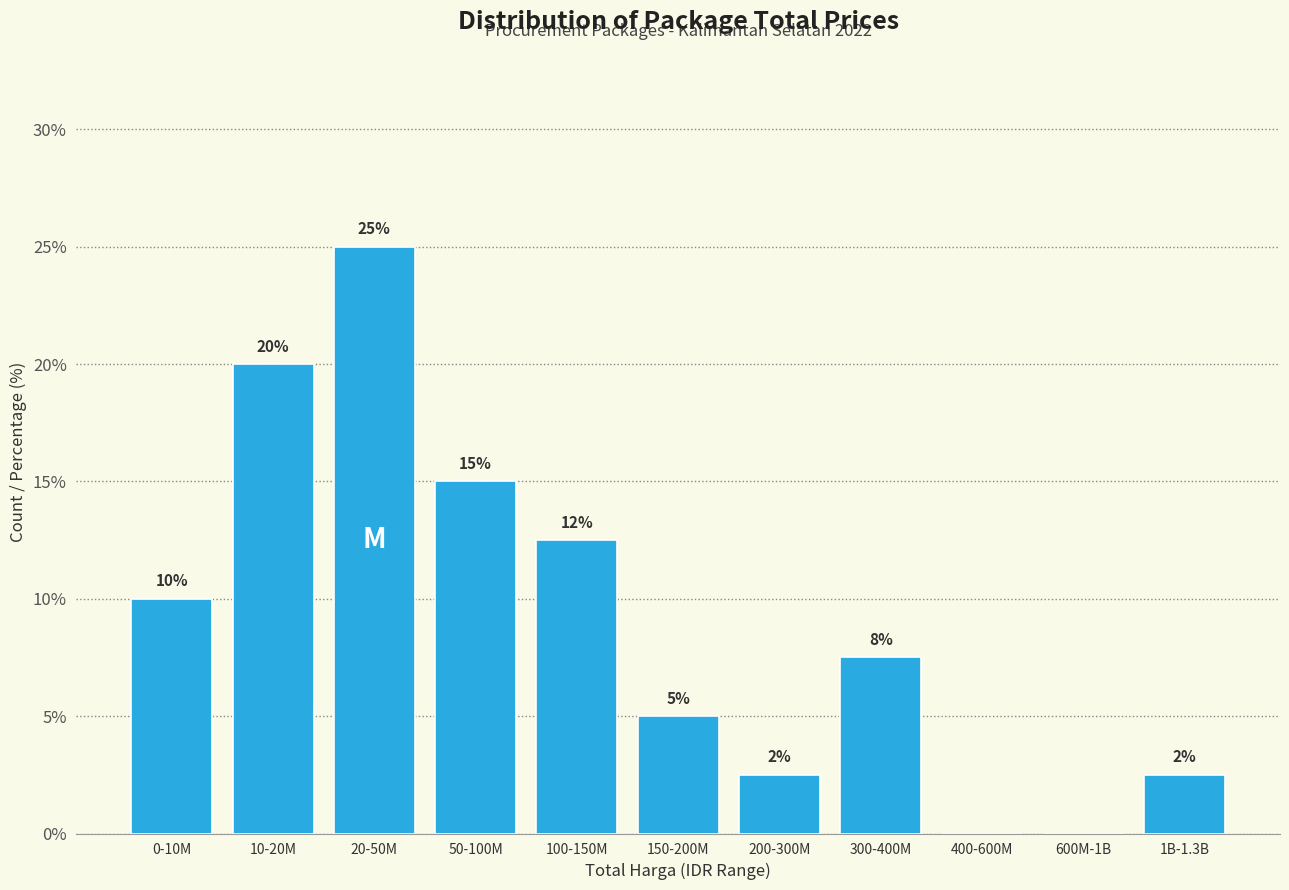

Is it true that the value at 400-600M is 0.0?

True